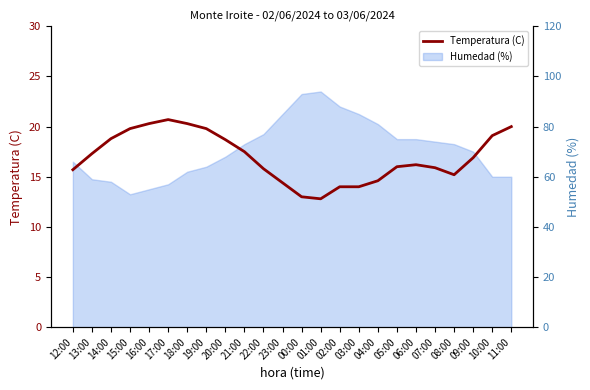

Does the chart display data point markers on the line(s)?

No